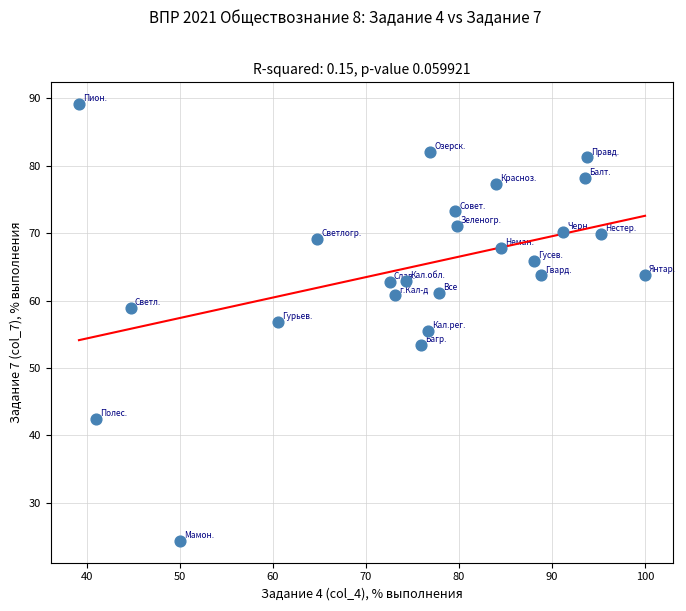

What is the range of Y values (max minus min)?

64.8